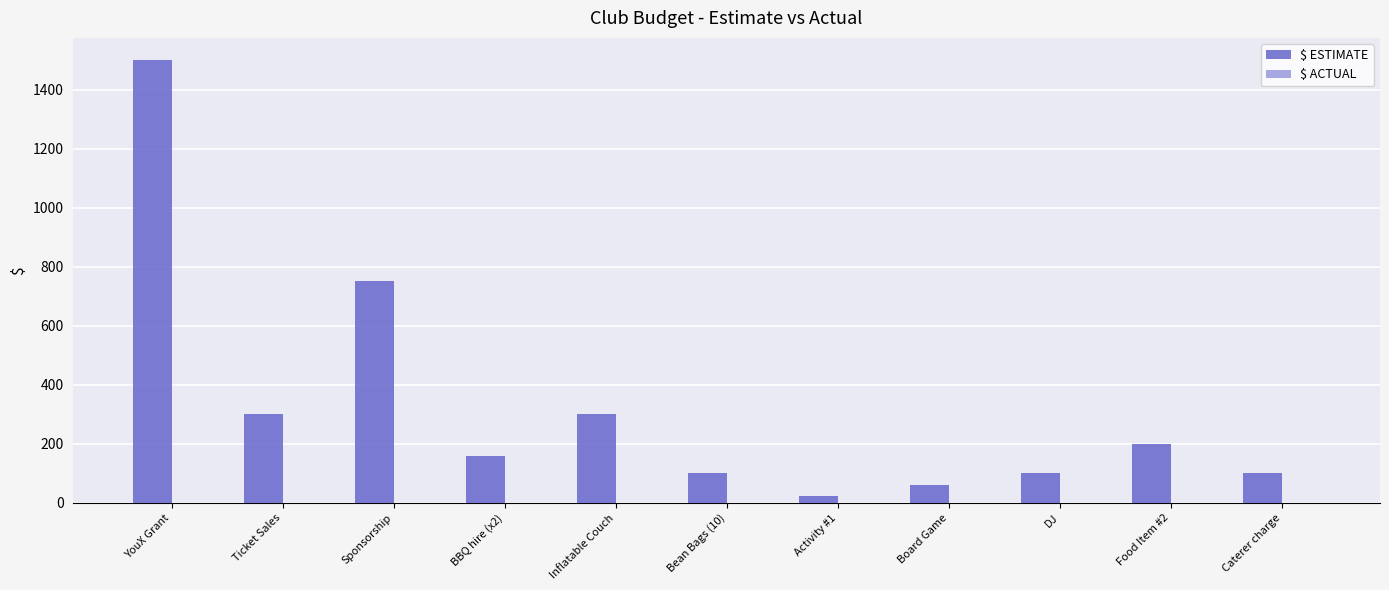

What is the sum of the values at Sponsorship and BBQ hire (x2)?

910